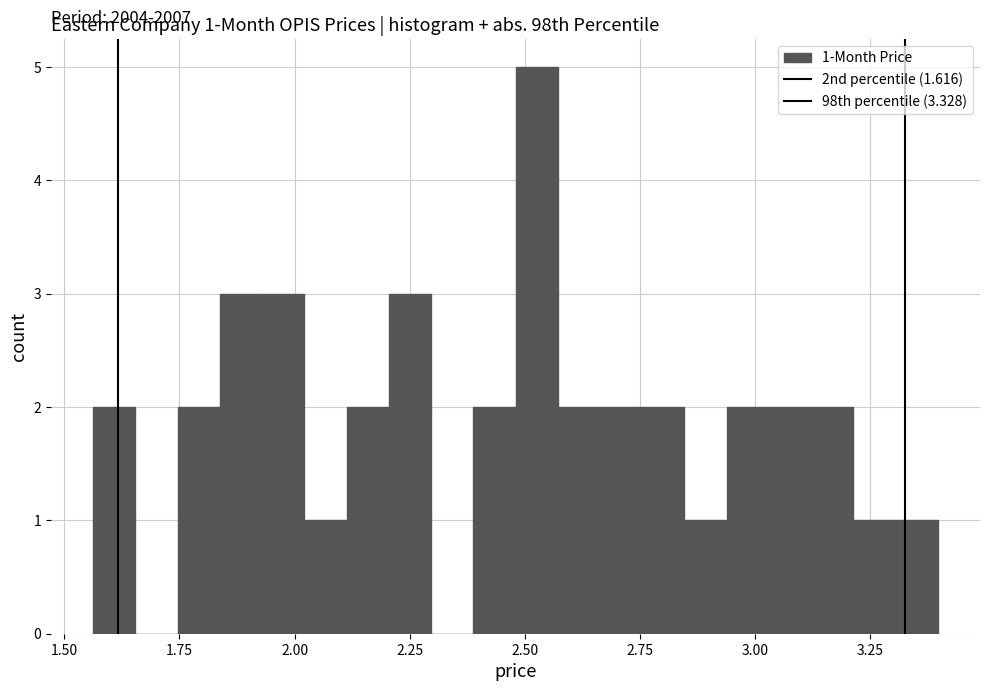

Around what value on the x-axis is the tallest bar? Give the approximate position of its centre, as read against the axis.

2.55